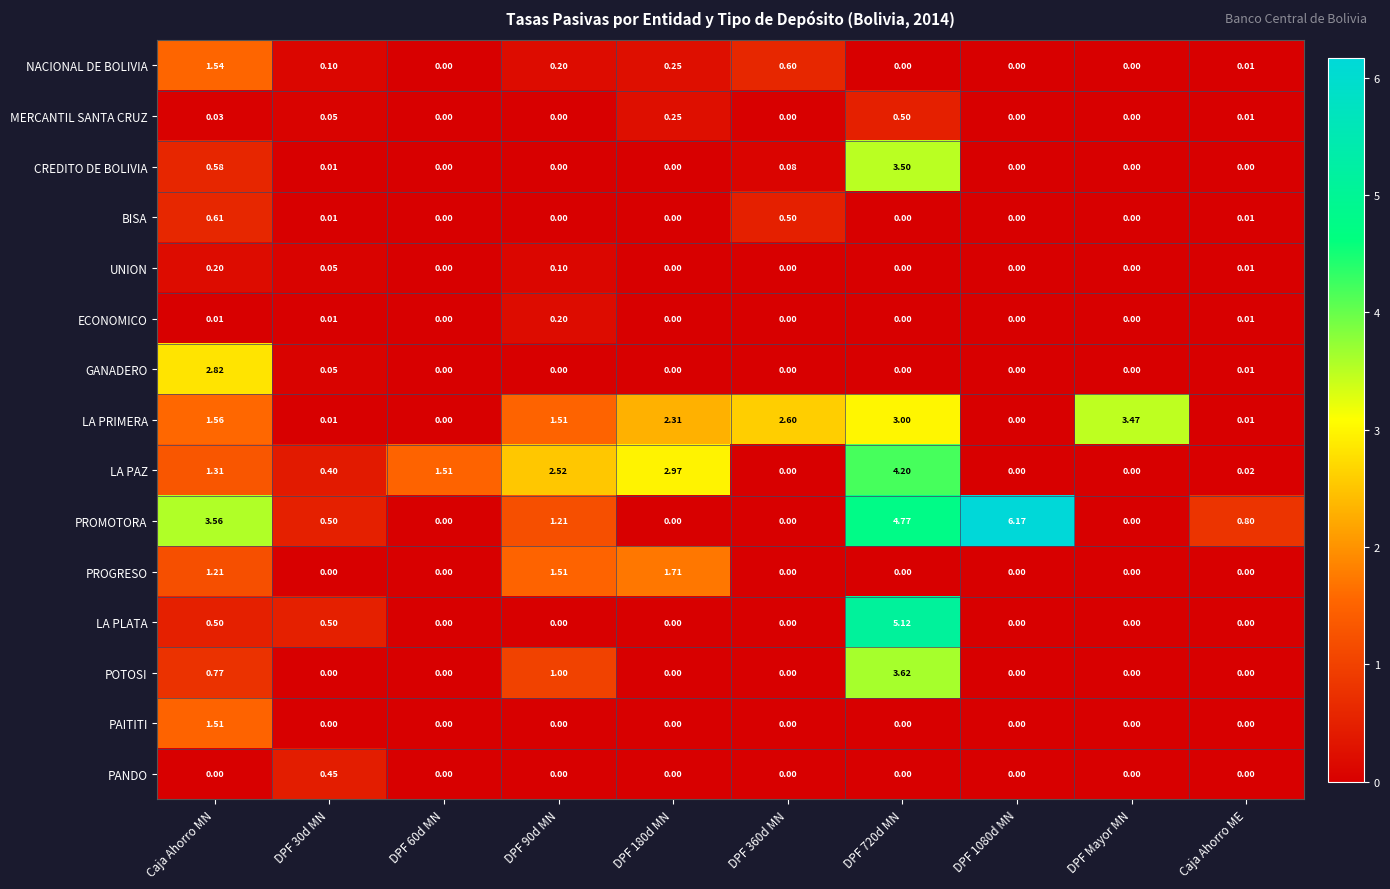

At which label does LA PRIMERA first exceed 1?

Caja Ahorro MN